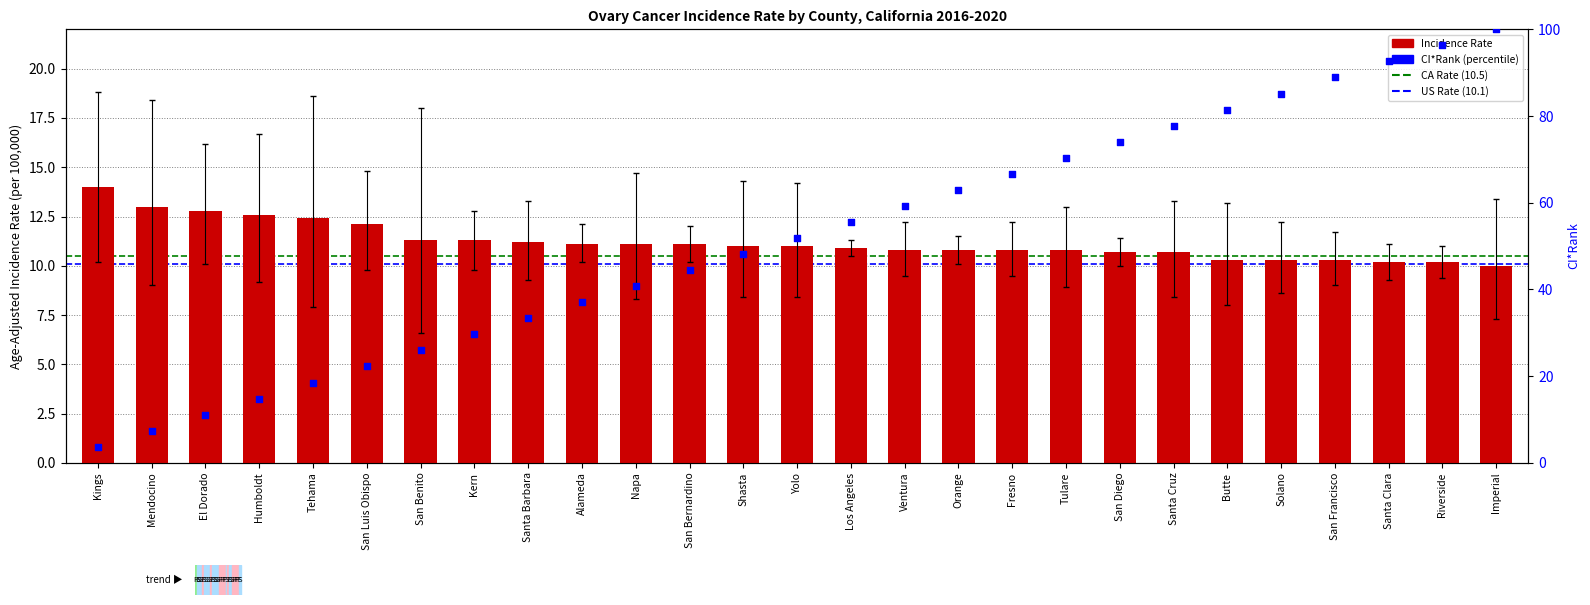

Which has a higher value, Imperial or Alameda?

Alameda